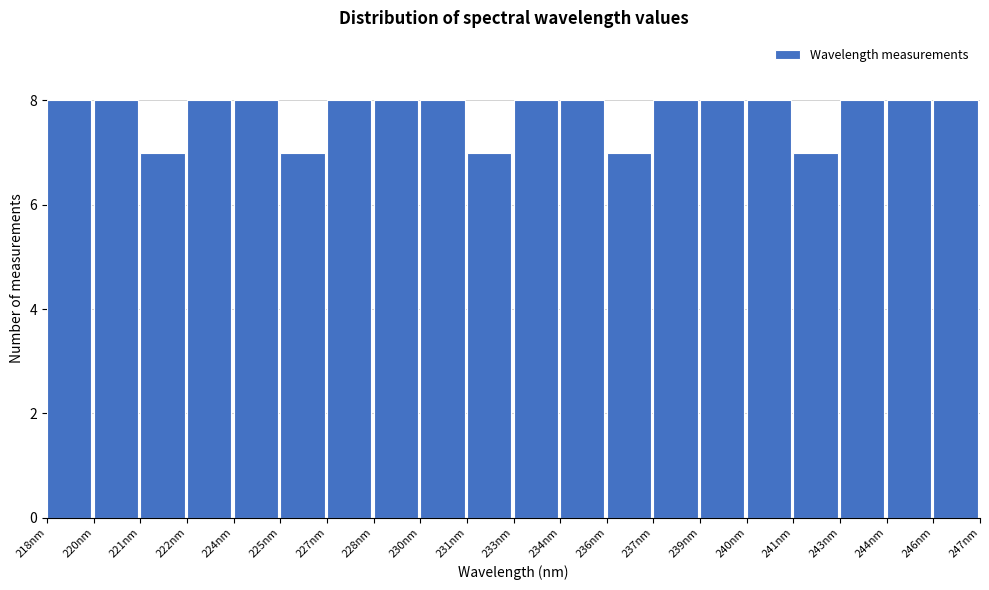

Reading left to right, transcribe all the data shown in this chart.

218nm=8	220nm=8	221nm=7	222nm=8	224nm=8	225nm=7	227nm=8	228nm=8	230nm=8	231nm=7	233nm=8	234nm=8	236nm=7	237nm=8	239nm=8	240nm=8	241nm=7	243nm=8	244nm=8	246nm=8